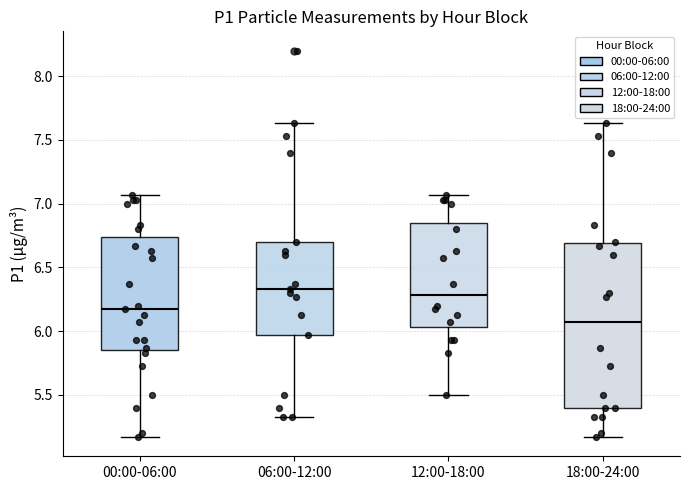

Reading left to right, read every box against the y-axis: the position of its median line, the range the box covers, and the ends of its whiskers. The values are not printed on the chart, so give them approximately, as read against the axis.

00:00-06:00: median 6.15, box 5.85 to 6.75, whiskers 5.15 to 7.05
06:00-12:00: median 6.35, box 5.95 to 6.70, whiskers 5.35 to 7.65
12:00-18:00: median 6.30, box 6.05 to 6.85, whiskers 5.50 to 7.05
18:00-24:00: median 6.05, box 5.40 to 6.70, whiskers 5.15 to 7.65